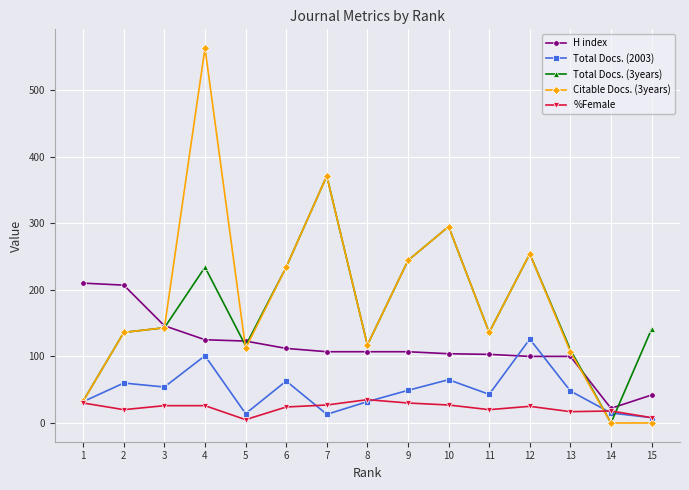

True or false: Total Docs. (3years) has more than 2 points higher than both neighbors.

True